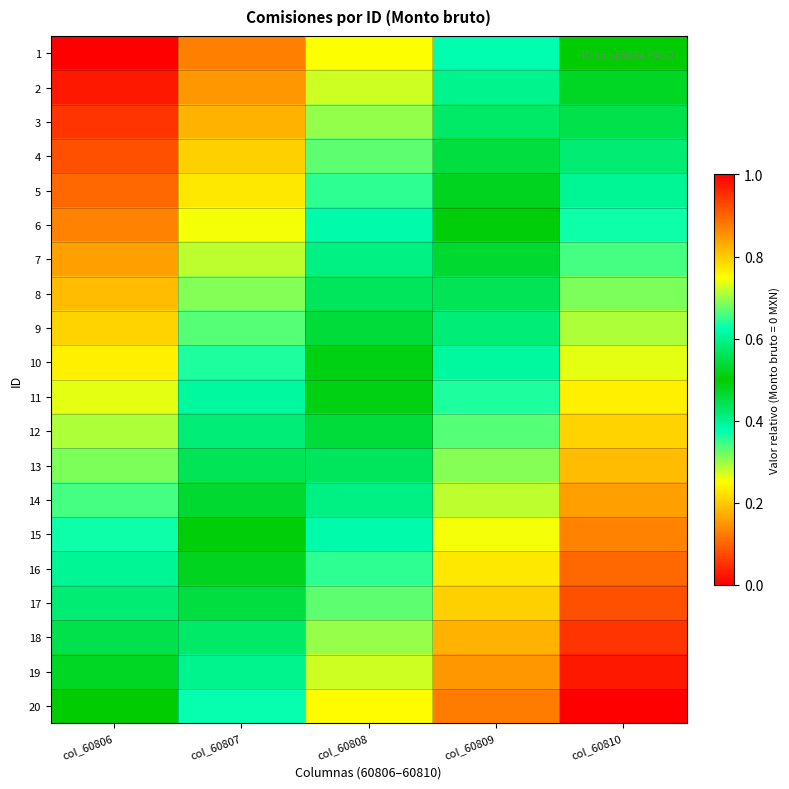

At which category is the sum across all series the highest?

col_60810